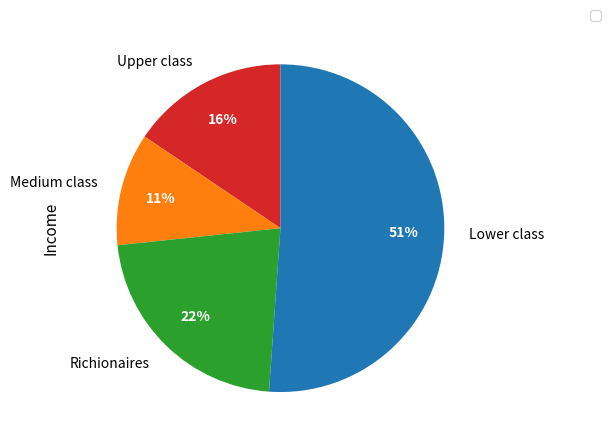

To the nearest percent, what percentage of the pie is Richionaires?

22%